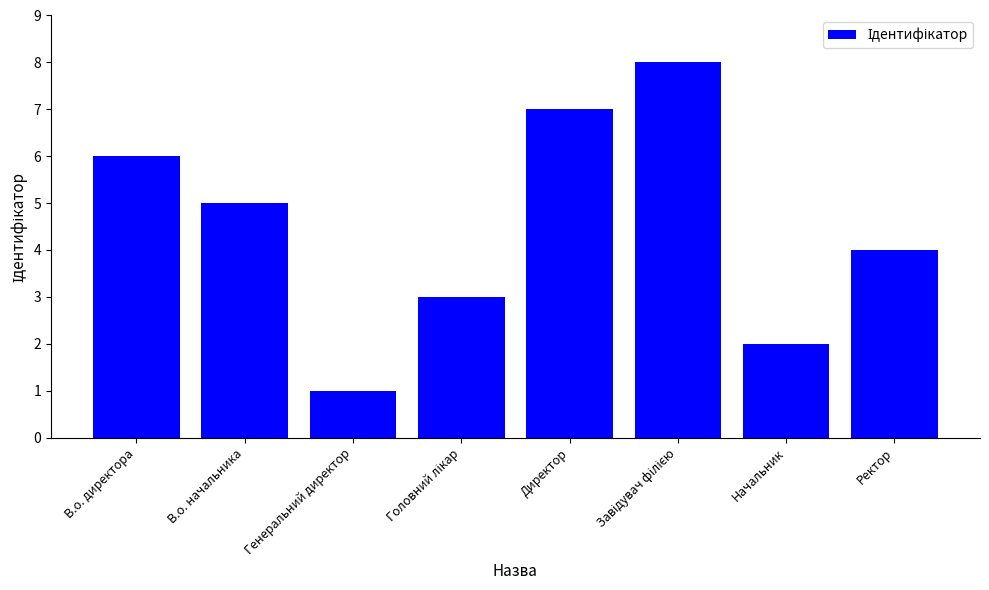

Read the value at Ректор.

4